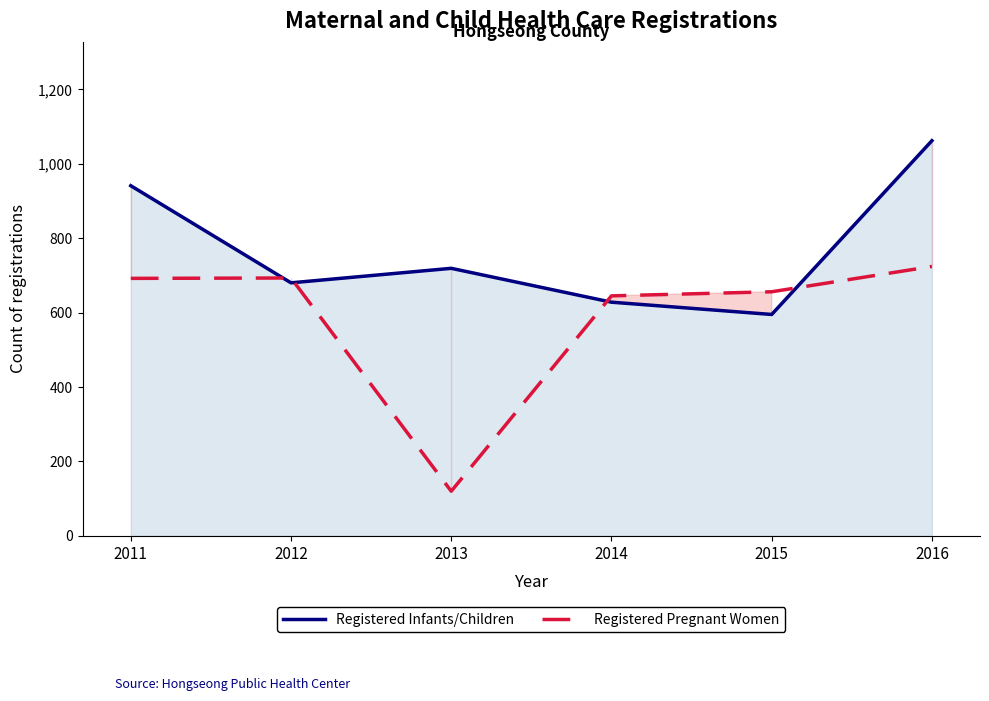

How many distinct data groups are displayed?

2